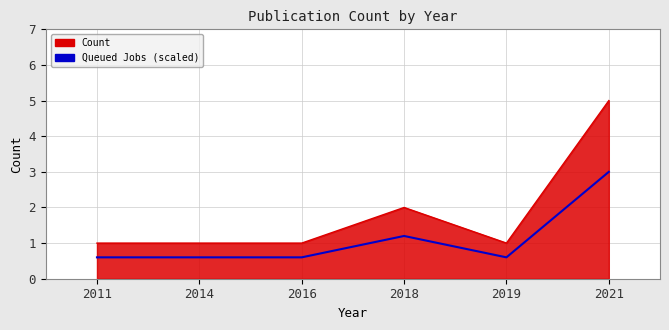

What is the difference between the maximum and minimum values in the Queued Jobs (scaled) series?

2.4